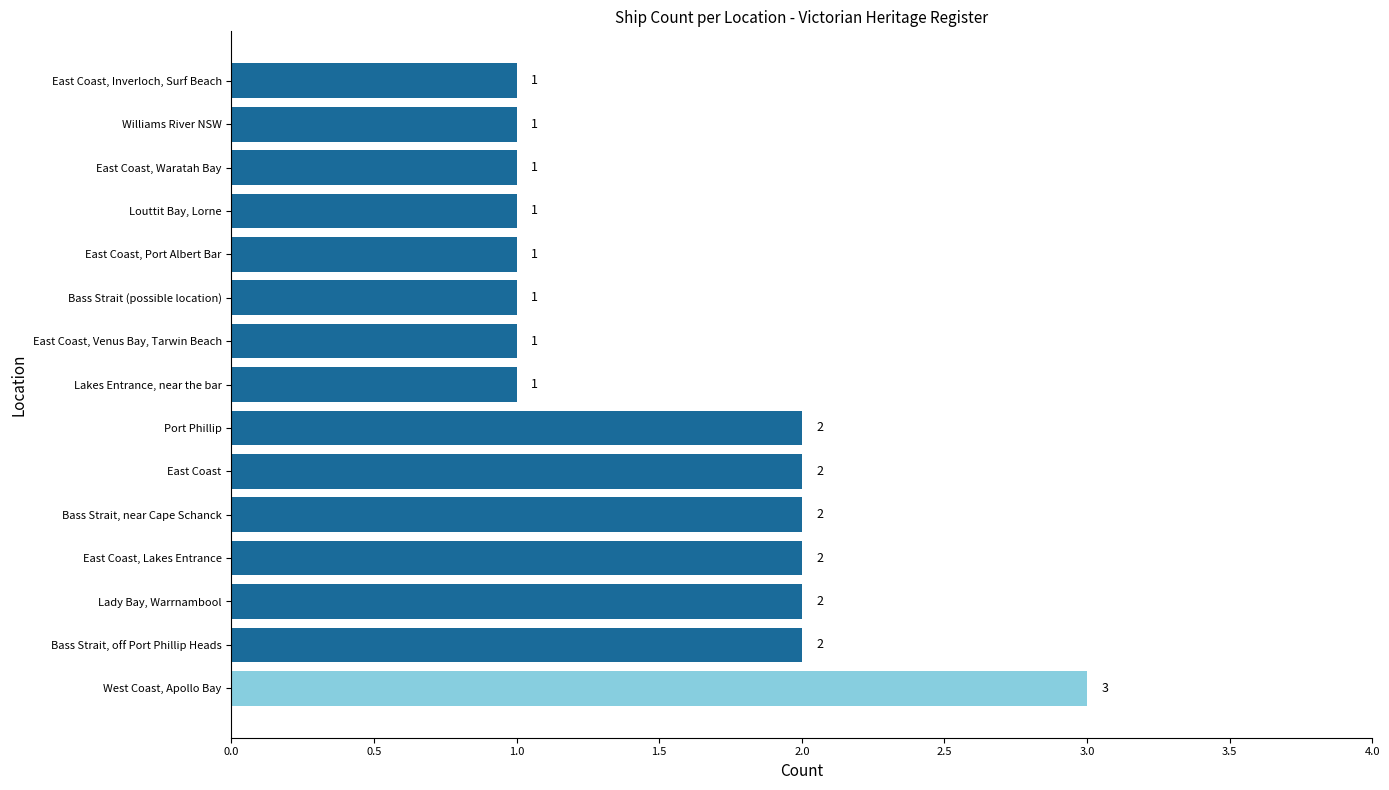

Count the values in the range 1 to 2.

14